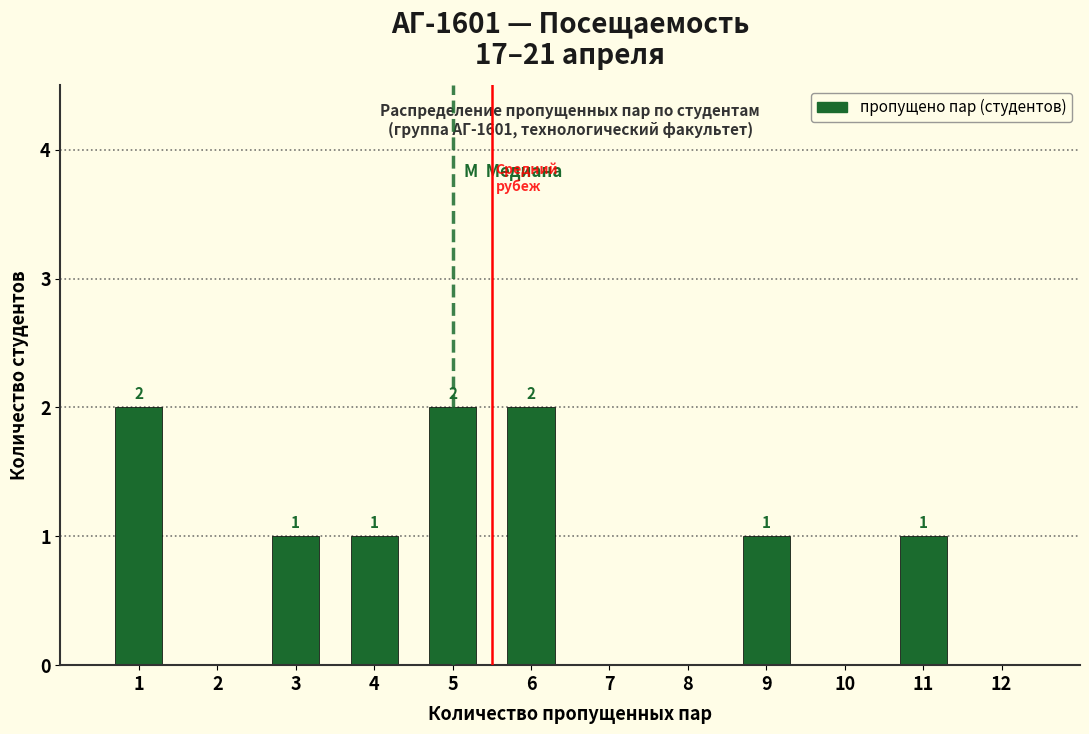

Reading left to right, list all the values displayed in this chart.

1=2	3=1	4=1	5=2	6=2	9=1	11=1